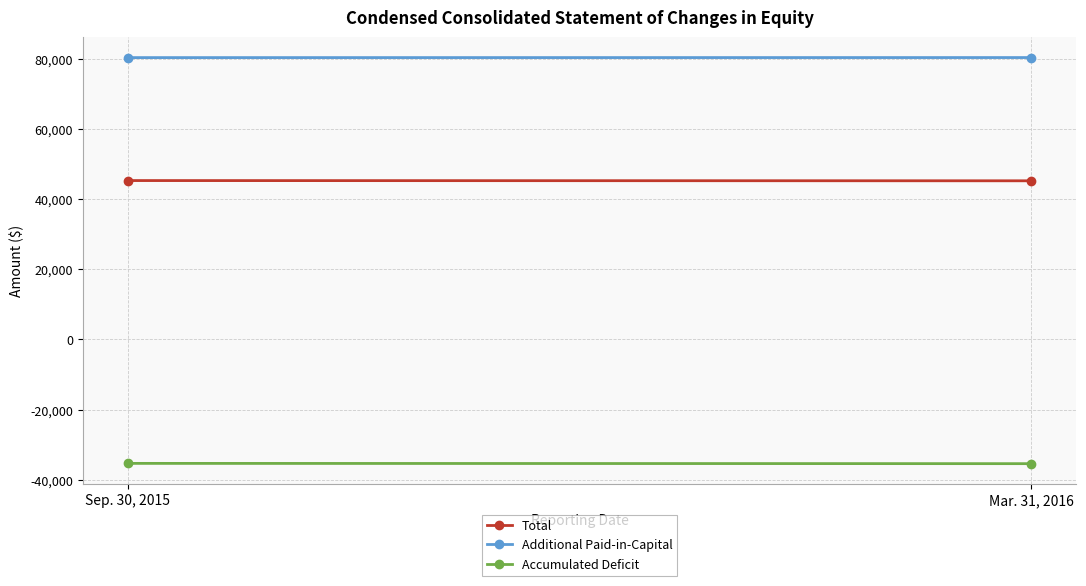

The Accumulated Deficit series shows -54522 at Mar. 31, 2016. True or false?

False